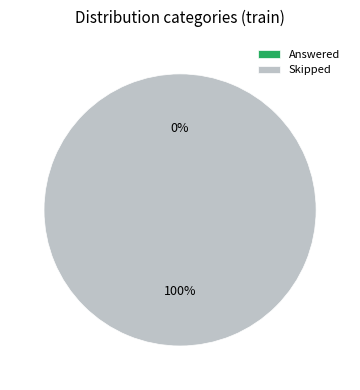

To the nearest percent, what is the difference between the largest and smallest slice percentages?

100%